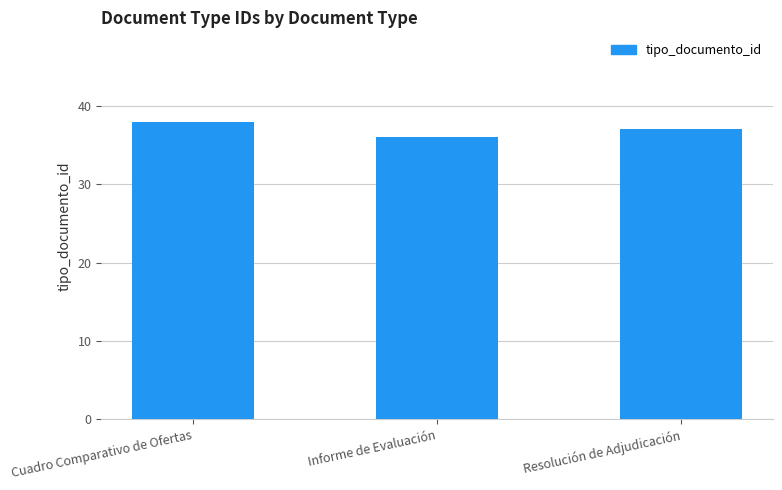

Read the value at Informe de Evaluación.

36